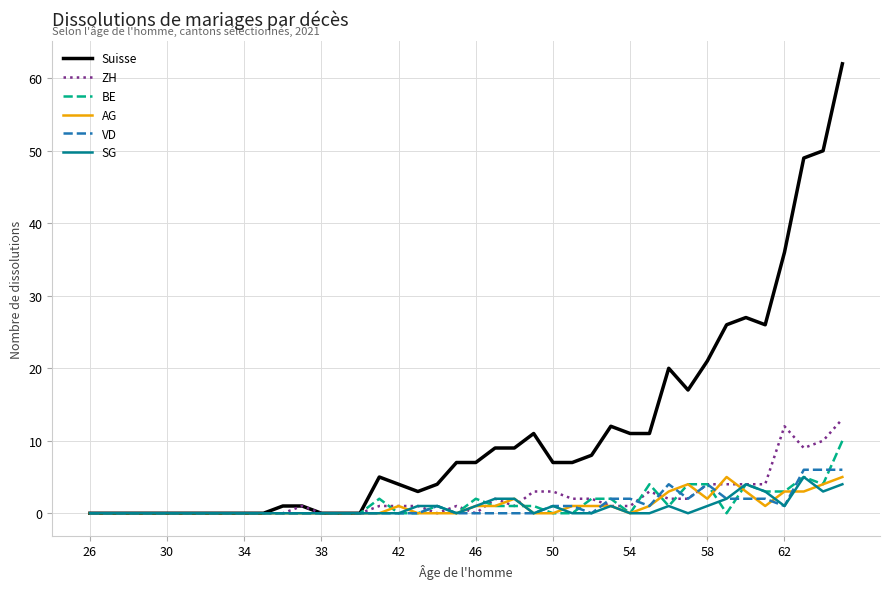

Which series has the widest spread of values?

Suisse